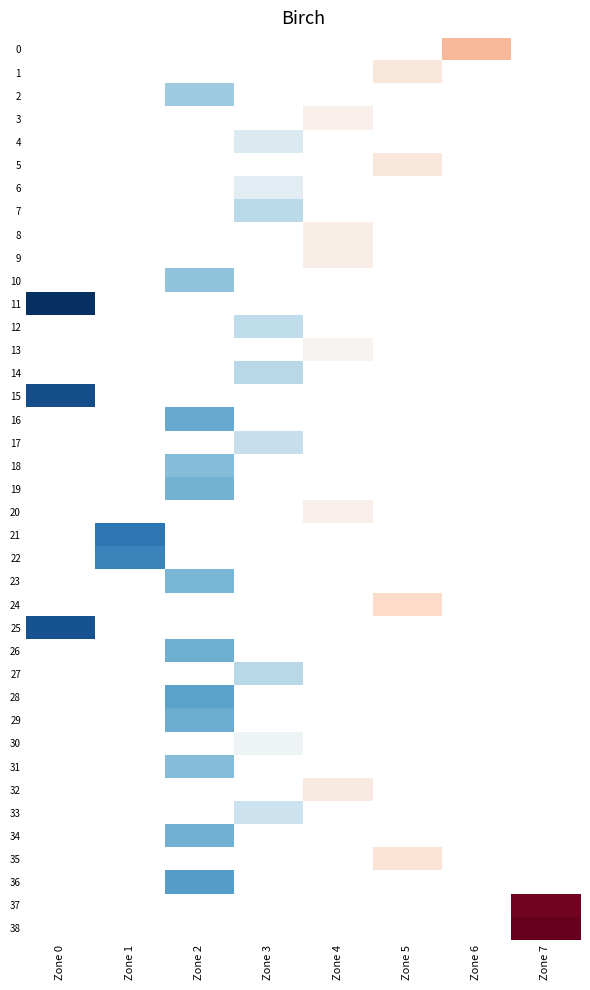

What is the minimum value shown in the chart?

0.1